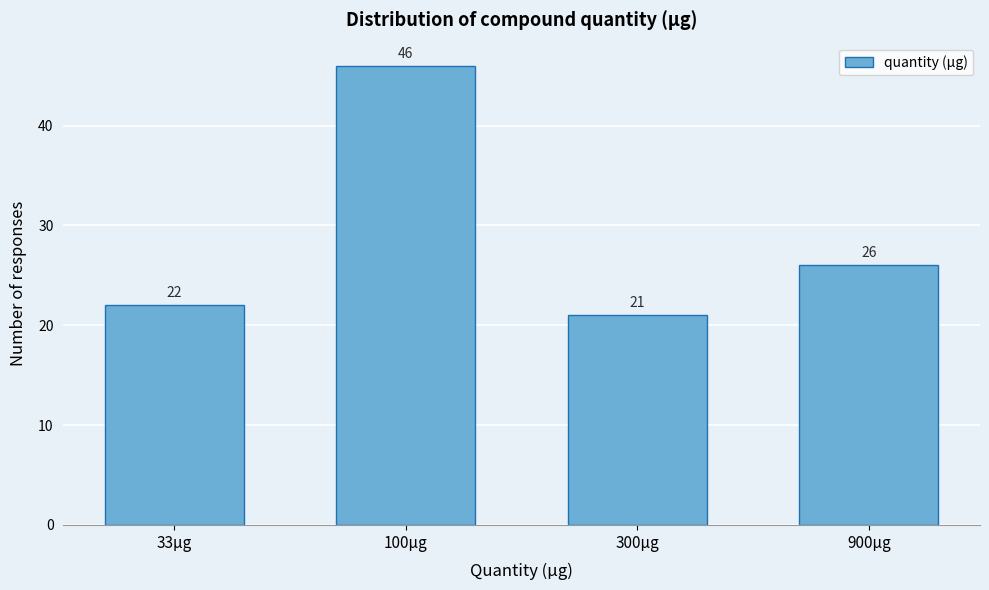

Reading left to right, transcribe all the data shown in this chart.

33µg=22	100µg=46	300µg=21	900µg=26